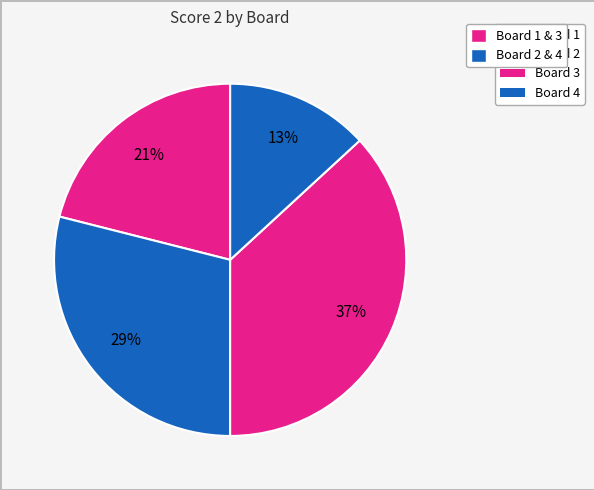

Between Board 2 and Board 4, which is larger?

Board 2